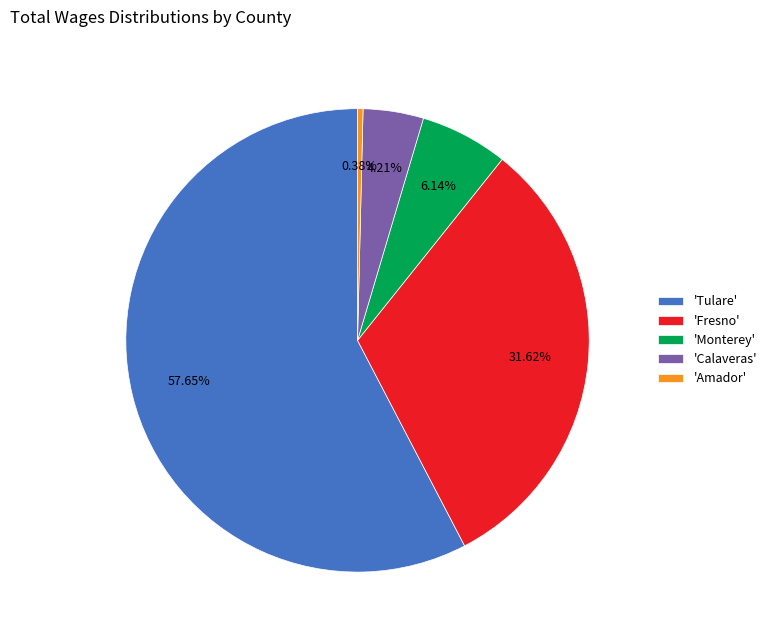

What is the largest slice in the pie chart?

'Tulare'